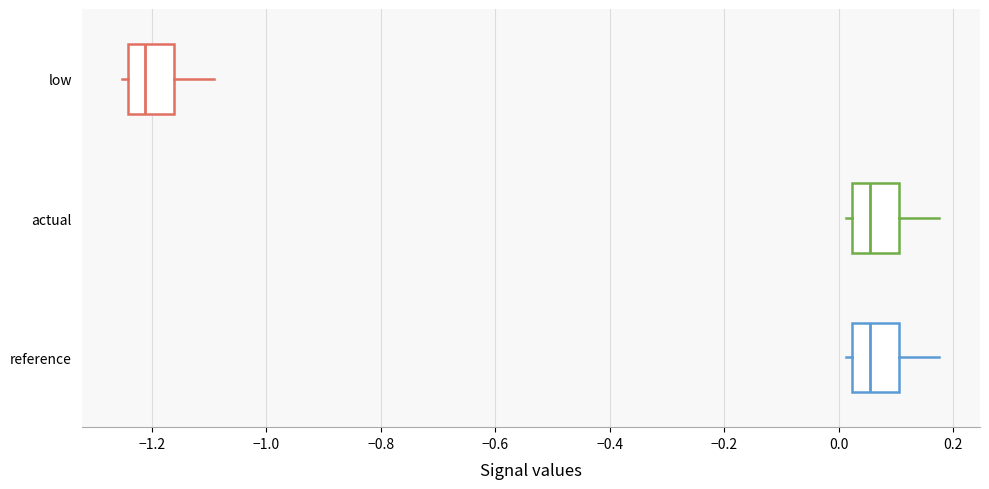

Where does the right whisker of the box for reference end on the x-axis? The values are not printed on the chart, so give them approximately, as read against the axis.

0.18